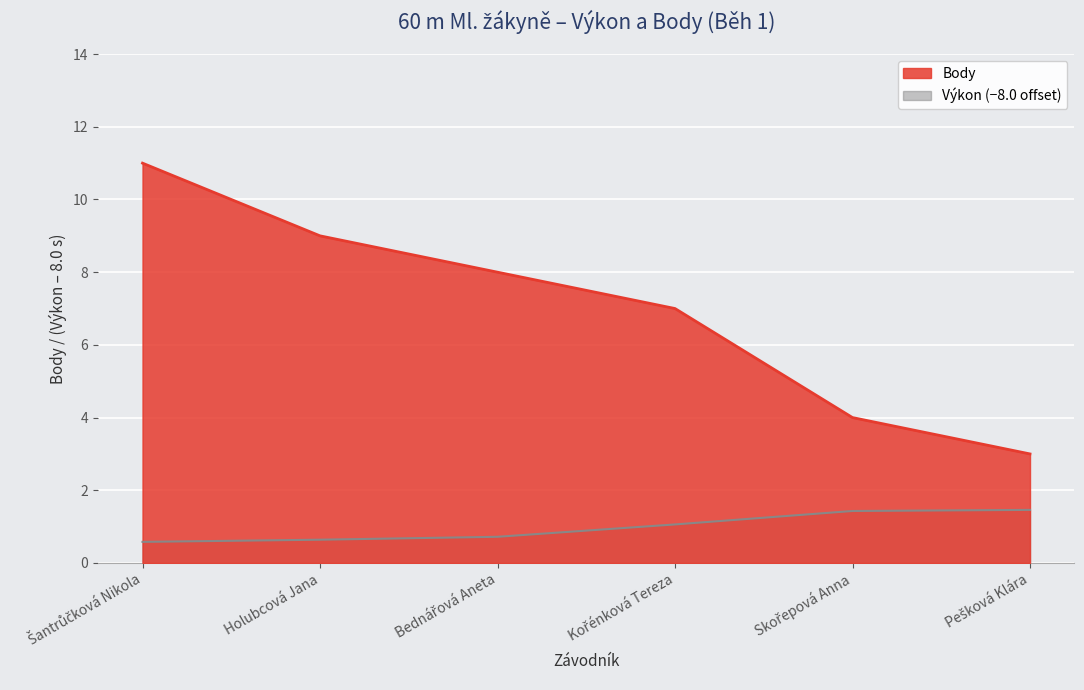

True or false: Body and Výkon cross at least once.

False